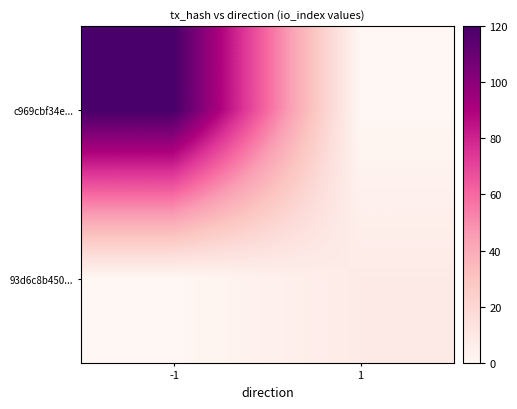

Which series has the largest total across all categories?

c969cbf34e...